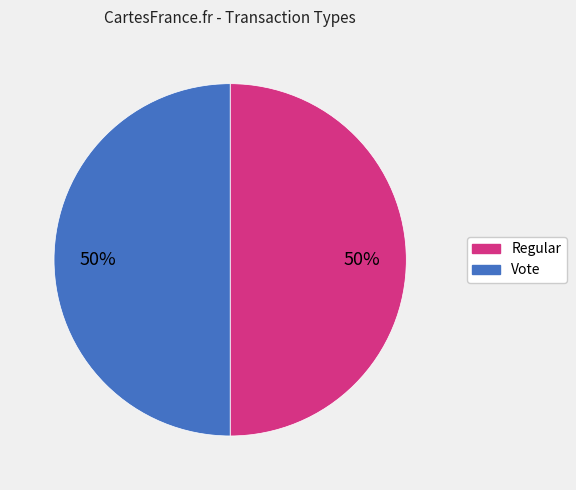

True or false: Regular accounts for 50% of the total.

True